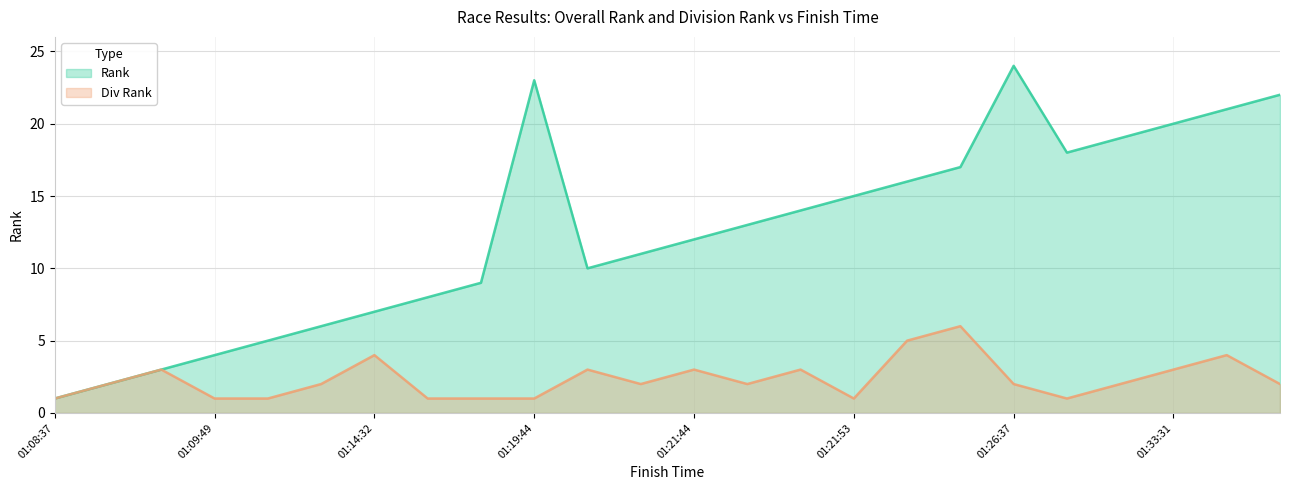

True or false: Div Rank and Rank cross at least once.

False